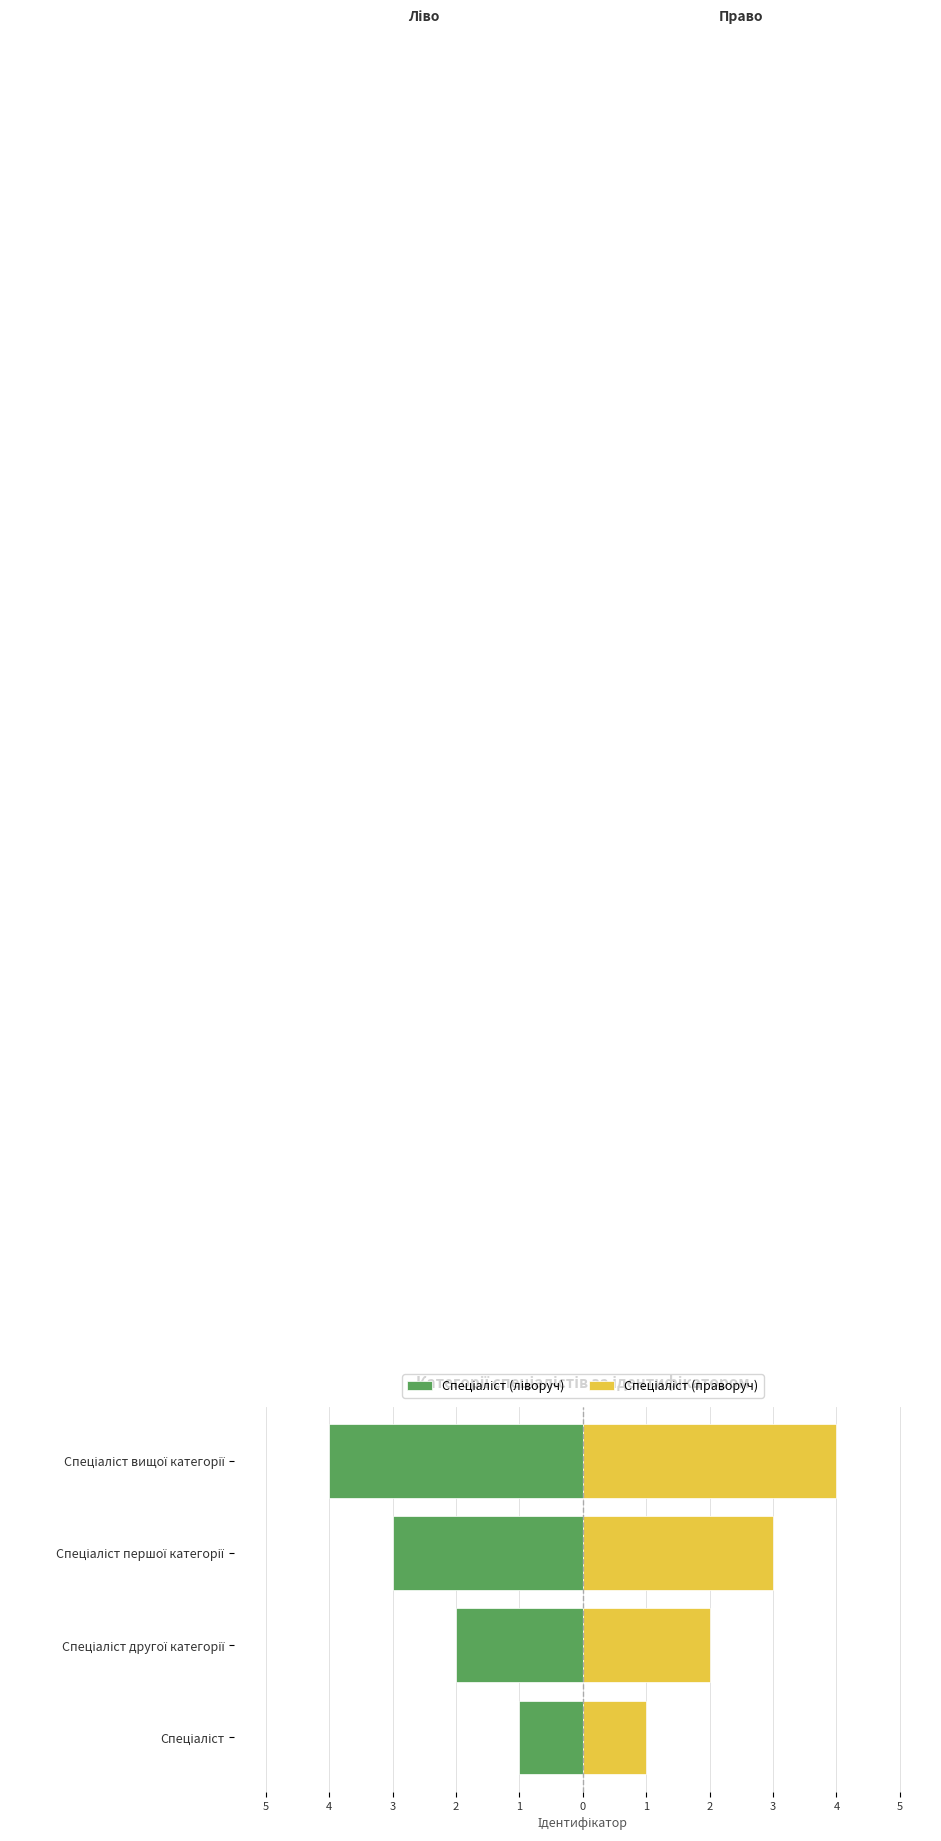

What is the sum of all Спеціаліст (ліворуч) values?

-10